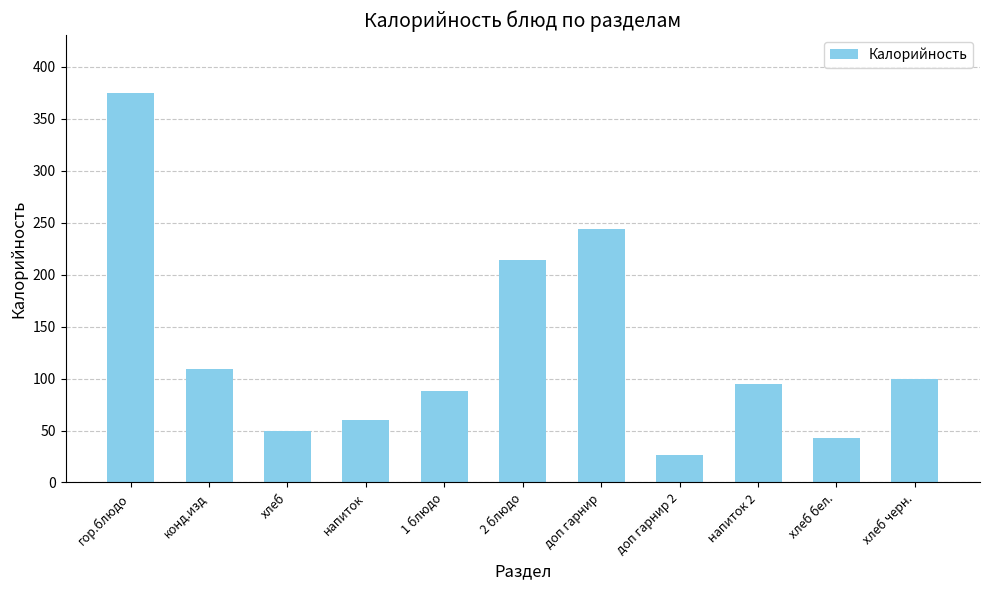

Count the number of data series in this chart.

1